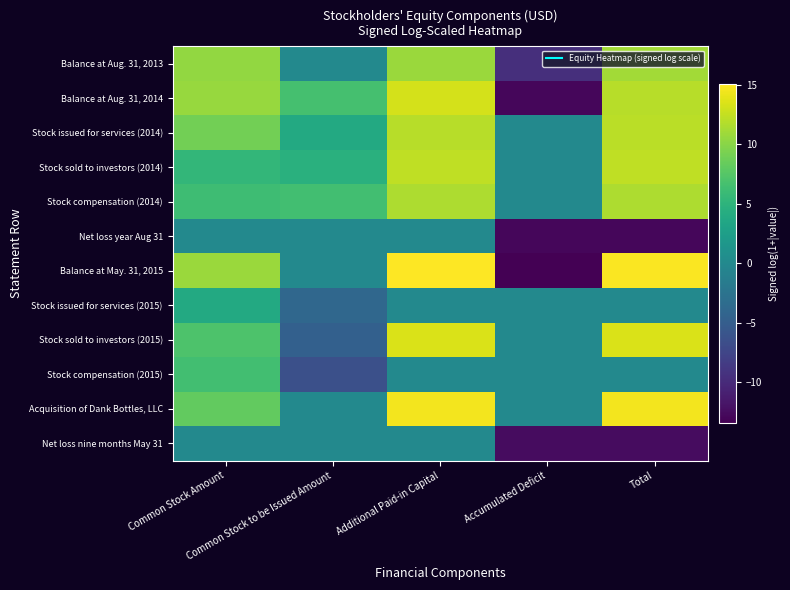

Which has a higher value, Common Stock Amount or Accumulated Deficit?

Common Stock Amount